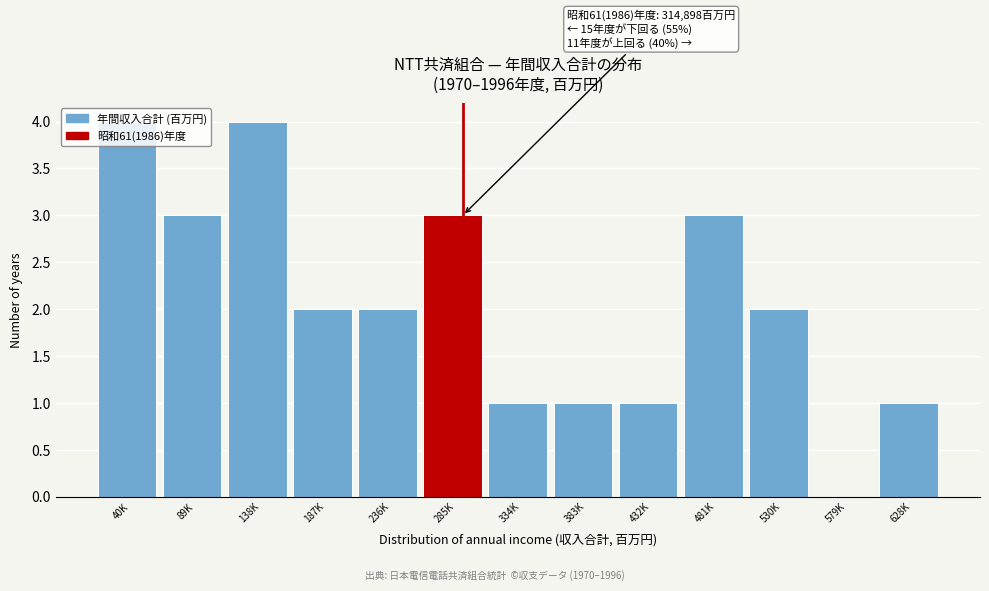

The chart shows a value of 3 at 187K. True or false?

False